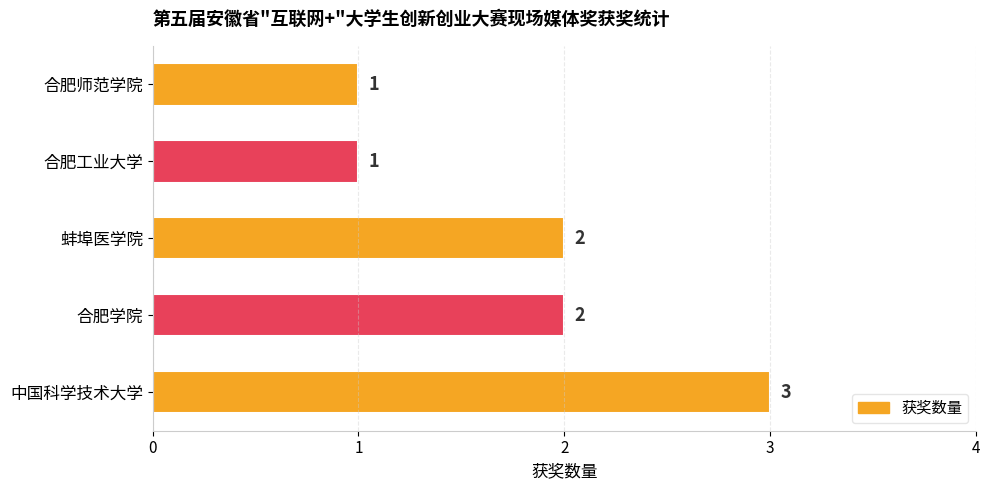

How many data points does each series have?

5